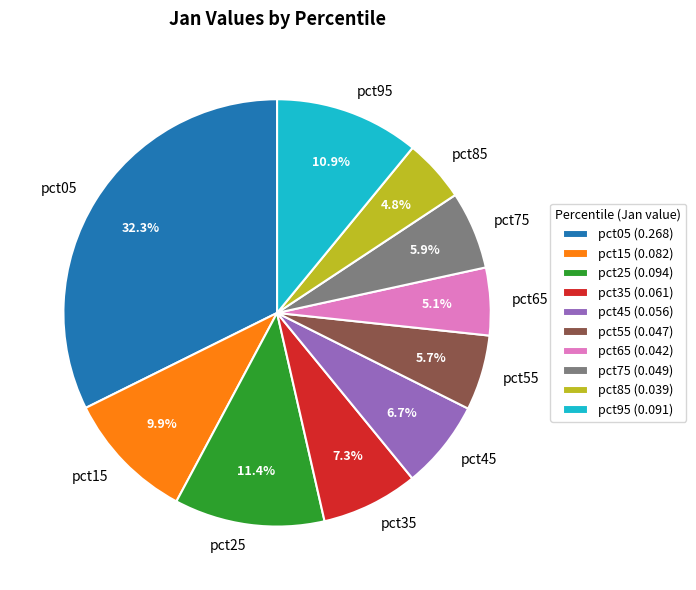

Is it true that pct15 is 17% of the pie?

False